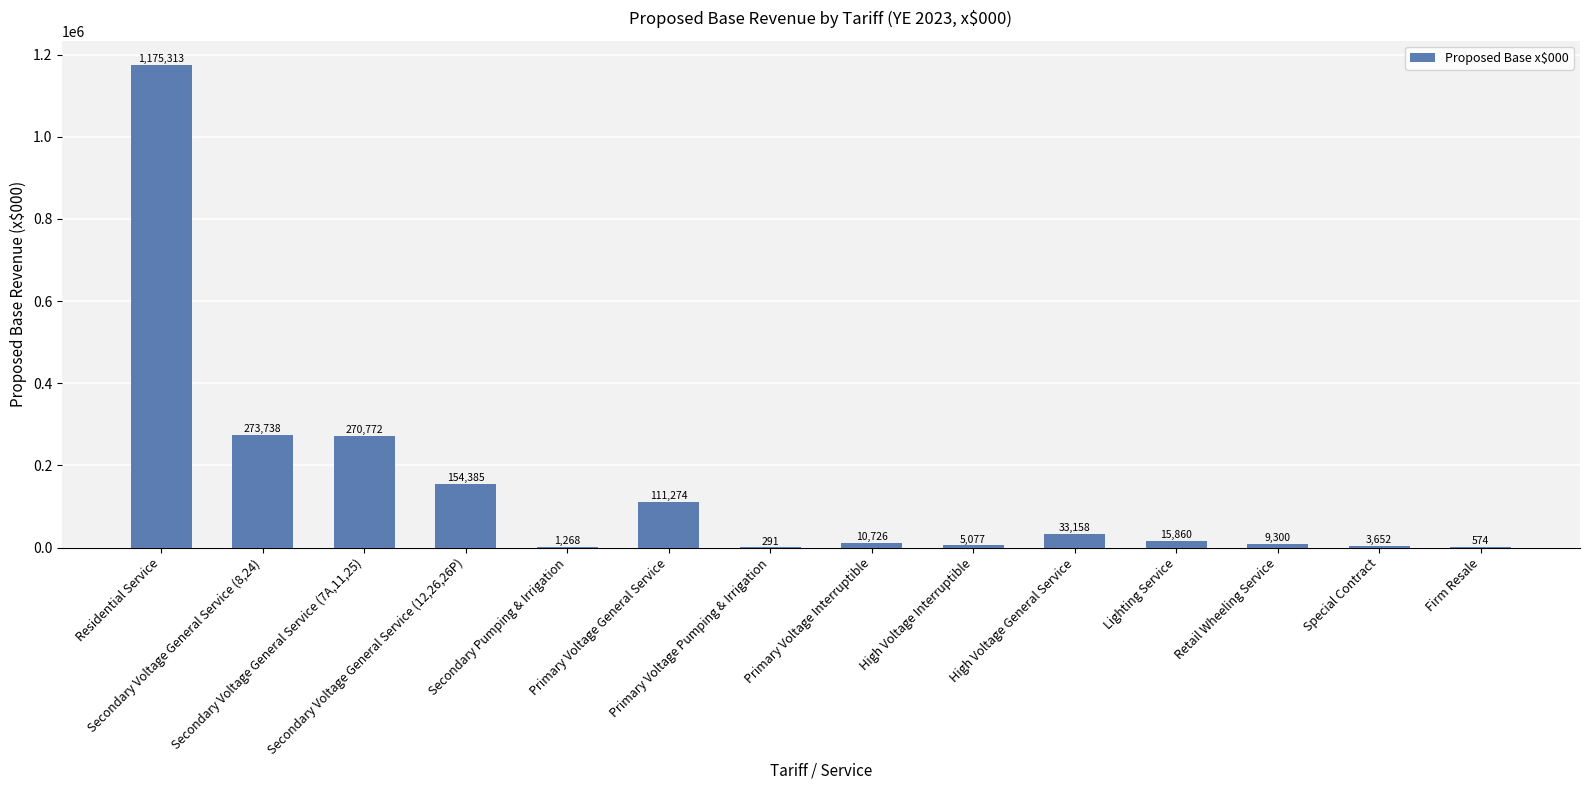

Are the bars horizontal?

No